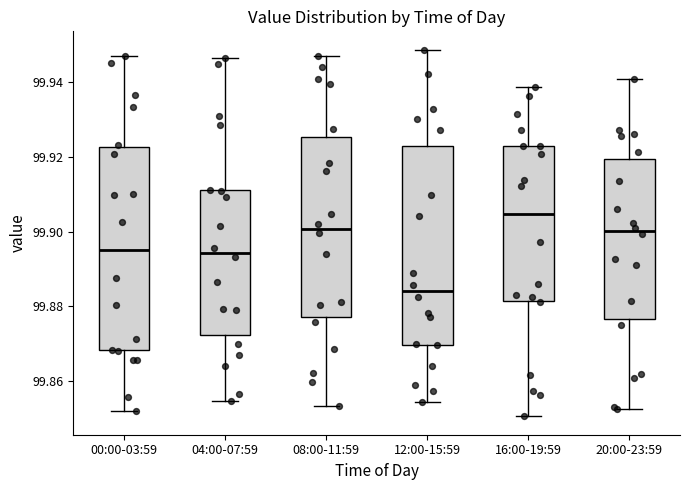

Reading left to right, read every box against the y-axis: the position of its median line, the range the box covers, and the ends of its whiskers. The values are not printed on the chart, so give them approximately, as read against the axis.

00:00-03:59: median 99.894, box 99.868 to 99.922, whiskers 99.852 to 99.946
04:00-07:59: median 99.894, box 99.872 to 99.912, whiskers 99.854 to 99.946
08:00-11:59: median 99.900, box 99.878 to 99.926, whiskers 99.854 to 99.946
12:00-15:59: median 99.884, box 99.870 to 99.922, whiskers 99.854 to 99.948
16:00-19:59: median 99.904, box 99.882 to 99.922, whiskers 99.850 to 99.938
20:00-23:59: median 99.900, box 99.876 to 99.920, whiskers 99.852 to 99.940